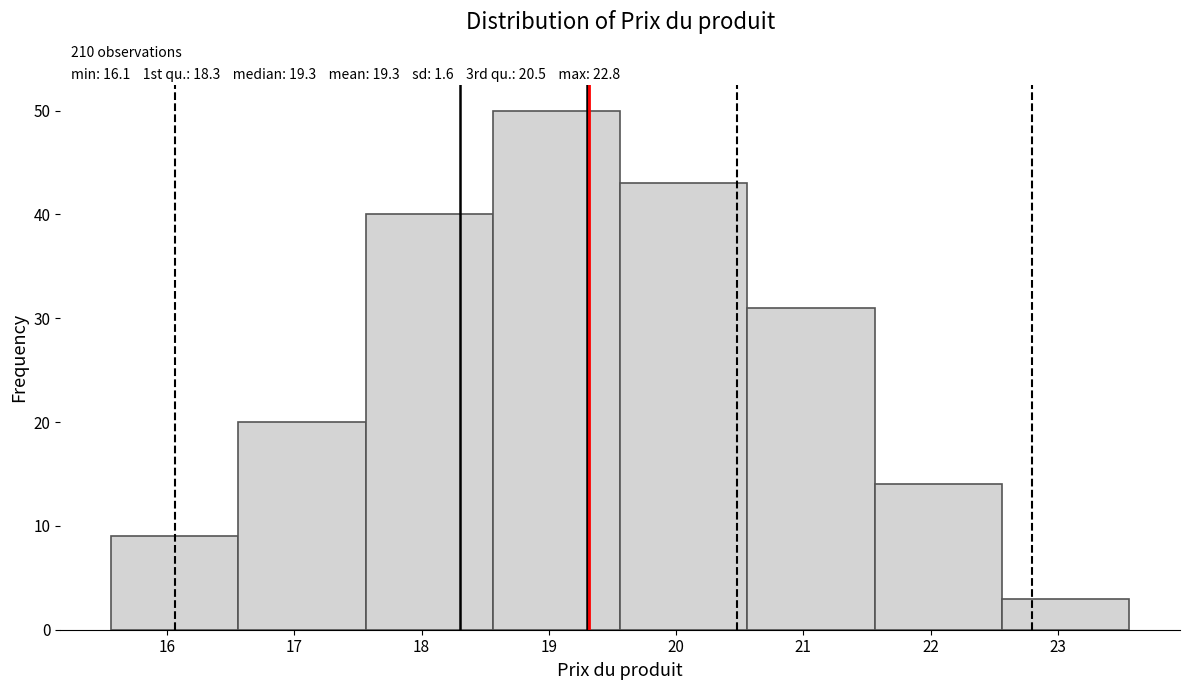

Over which range of the x-axis is the bar tallest?

18.56 to 19.56